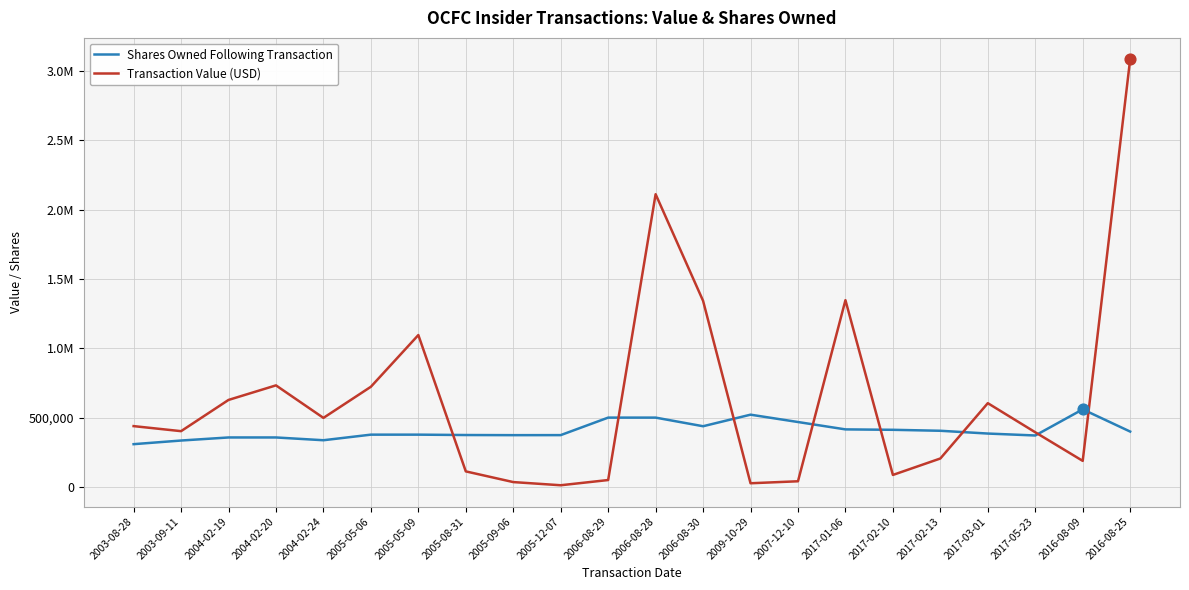

What are all the series names shown in the legend?

Shares Owned Following Transaction, Transaction Value (USD)